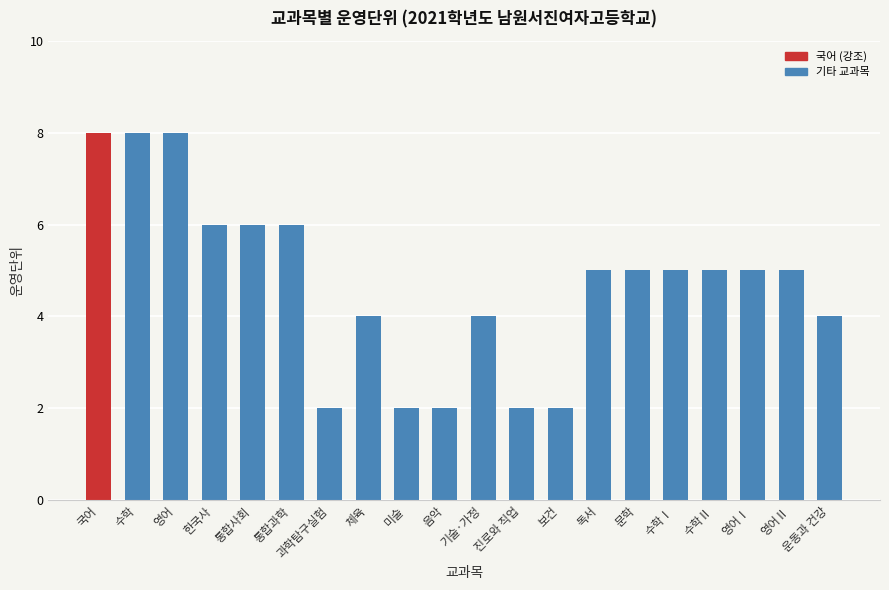

Where does the data first go above 5?

국어